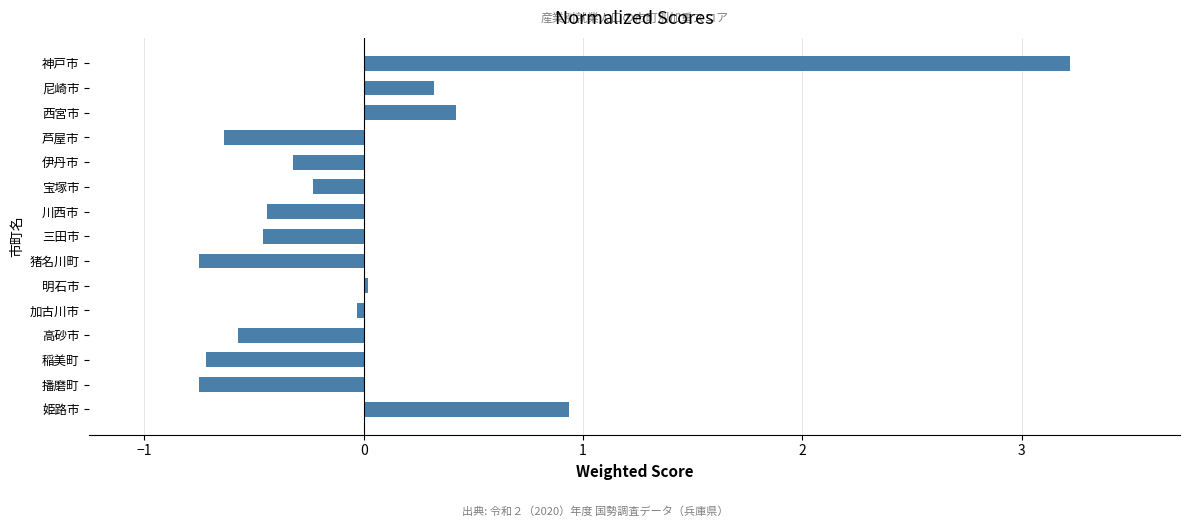

What is the change in value from 西宮市 to 芦屋市?

-1.1